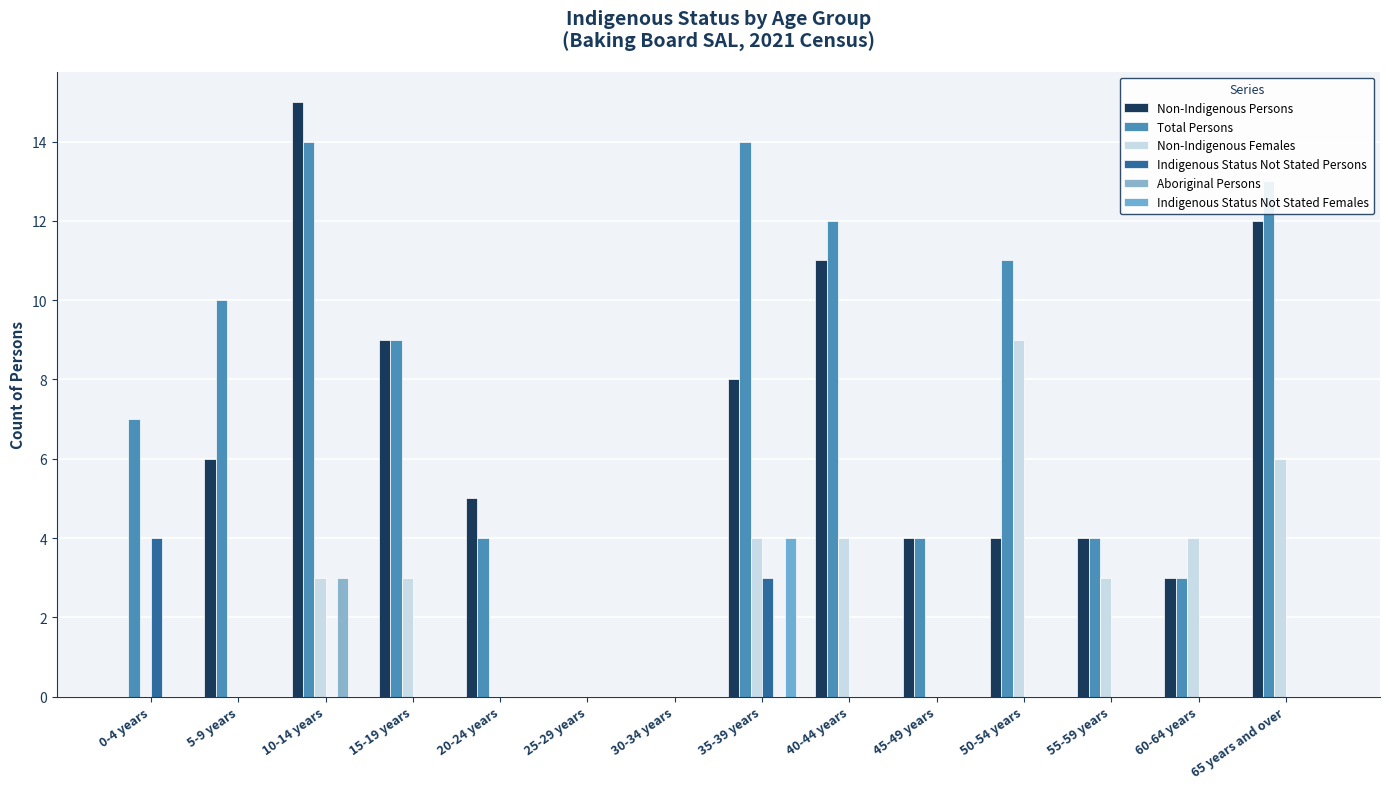

What is the sum of all Non-Indigenous Females values?

36